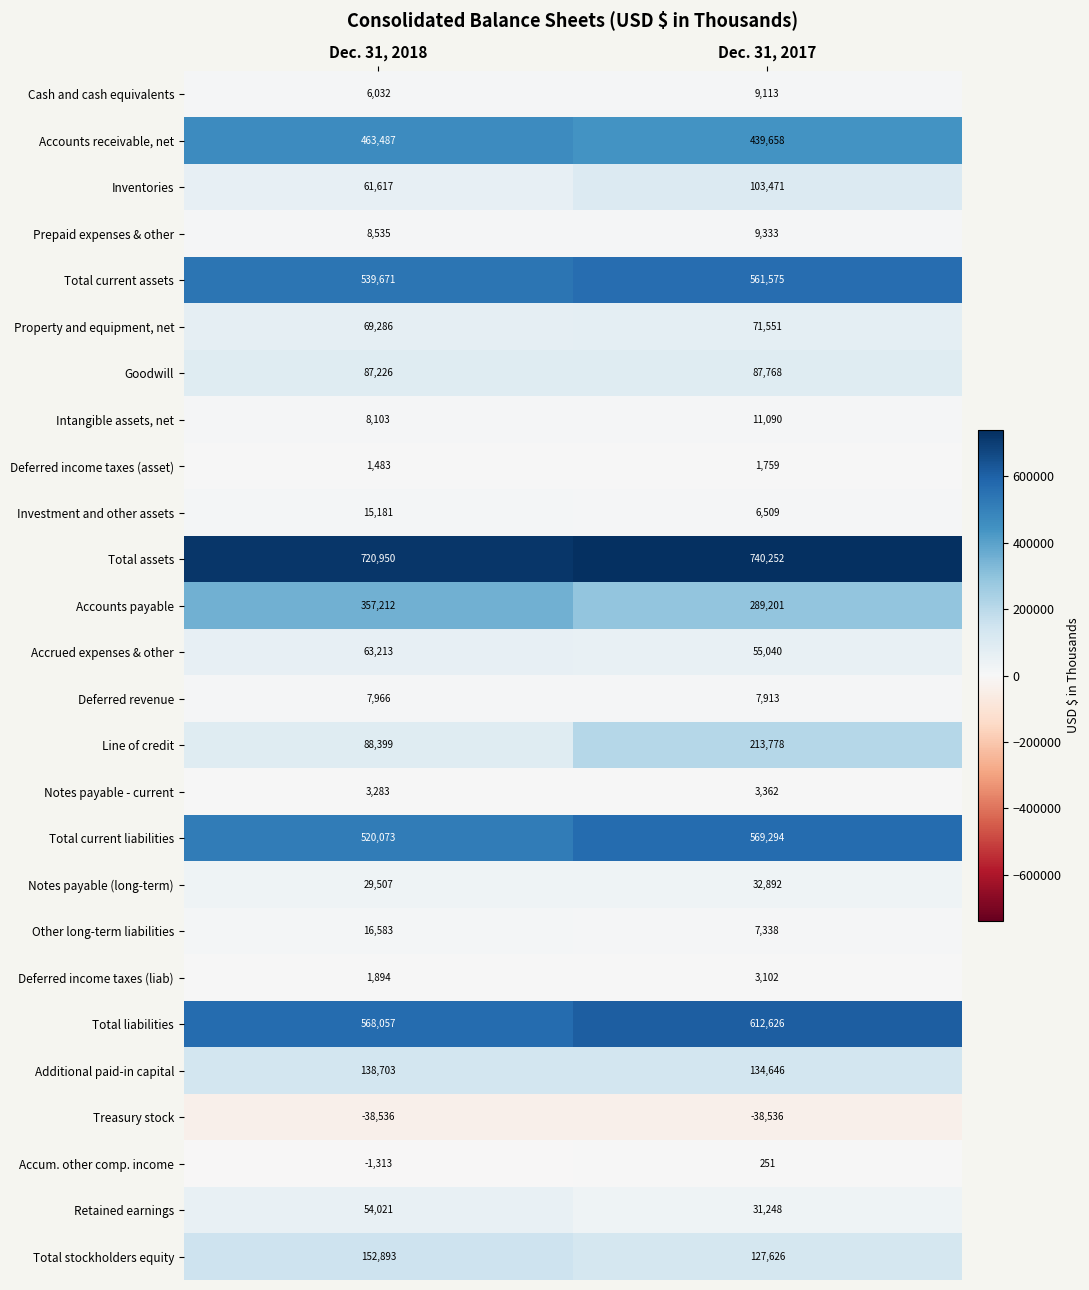

What is the total value across all series at Dec. 31, 2018?

3943526